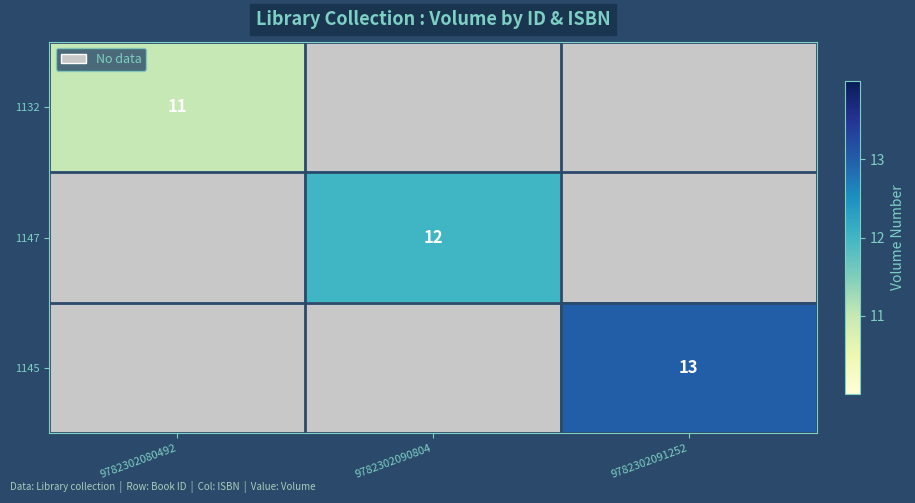

Is the value of 1147 at 9782302090804 greater than the value of 1145 at 9782302091252?

No